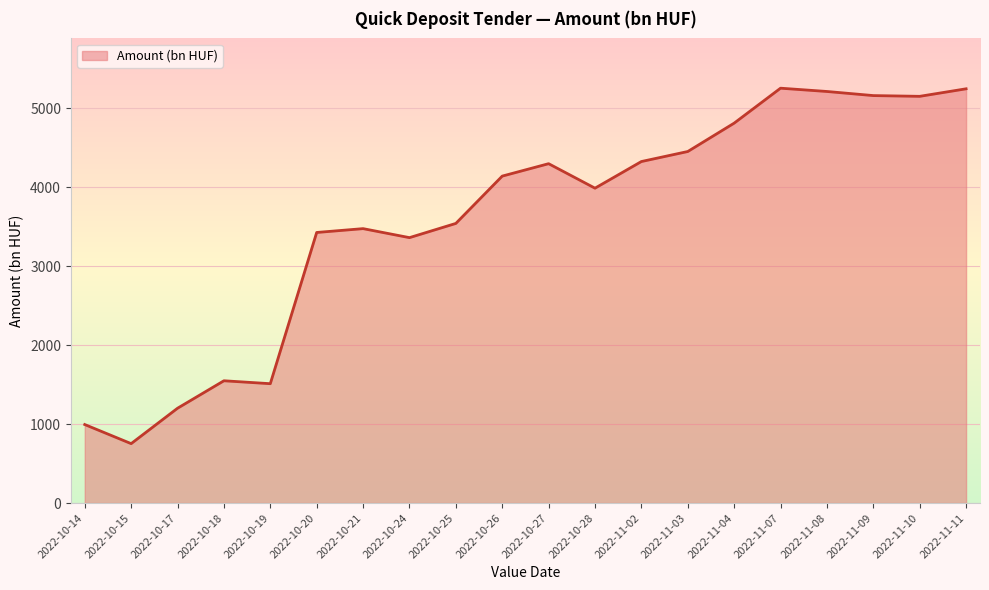

Is it true that the value at 2022-10-24 is 3362.1?

True